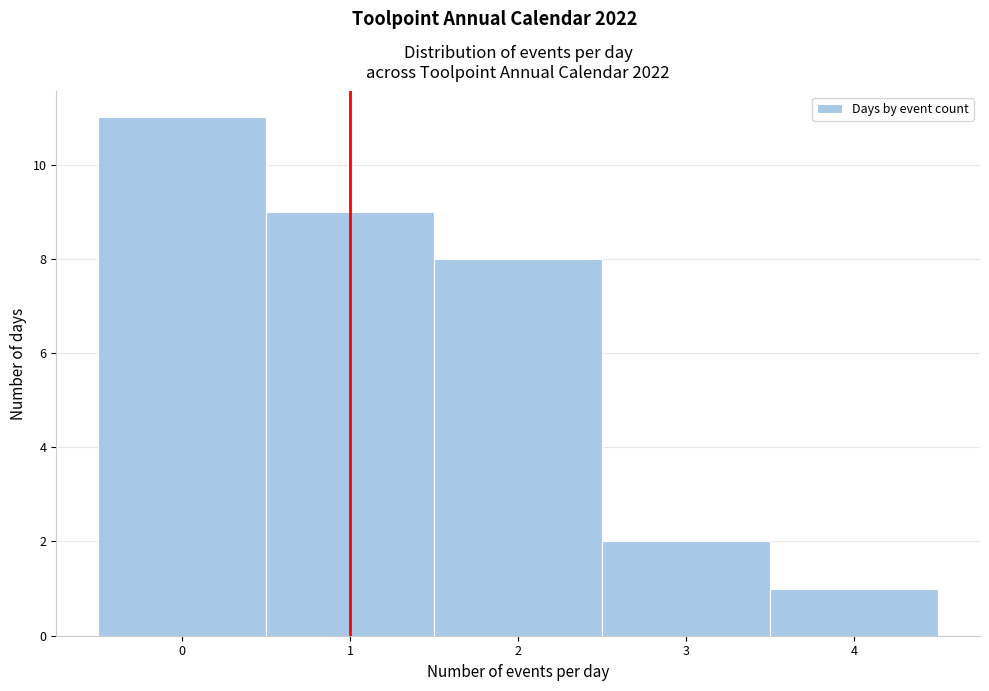

Reading right to left, extract all data points from this chart.

1	2	8	9	11